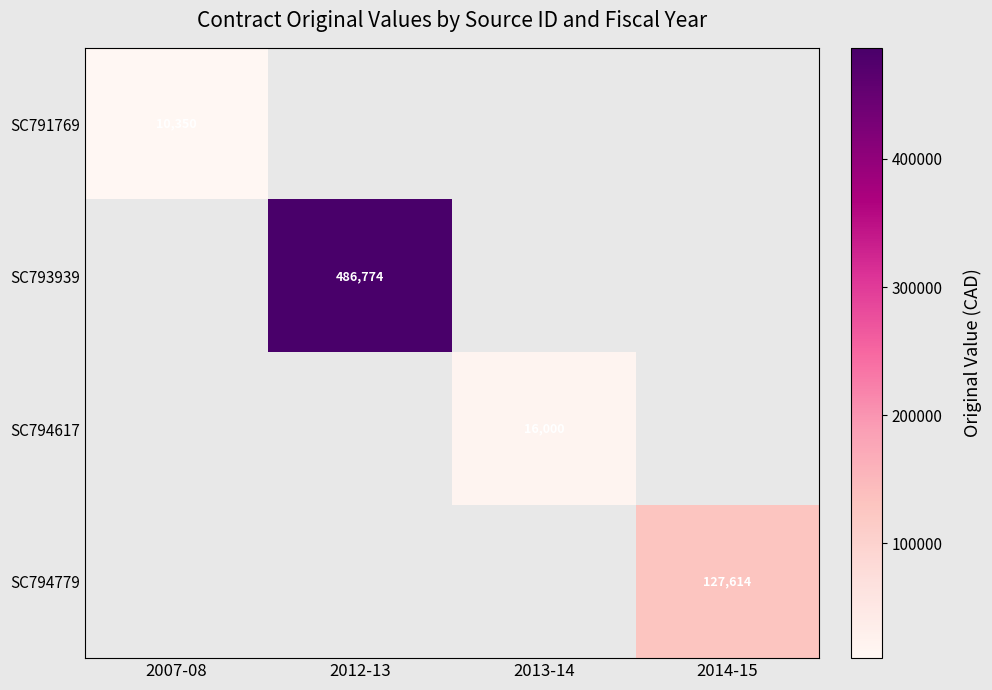

At which category does the chart reach its peak across all series?

2012-13